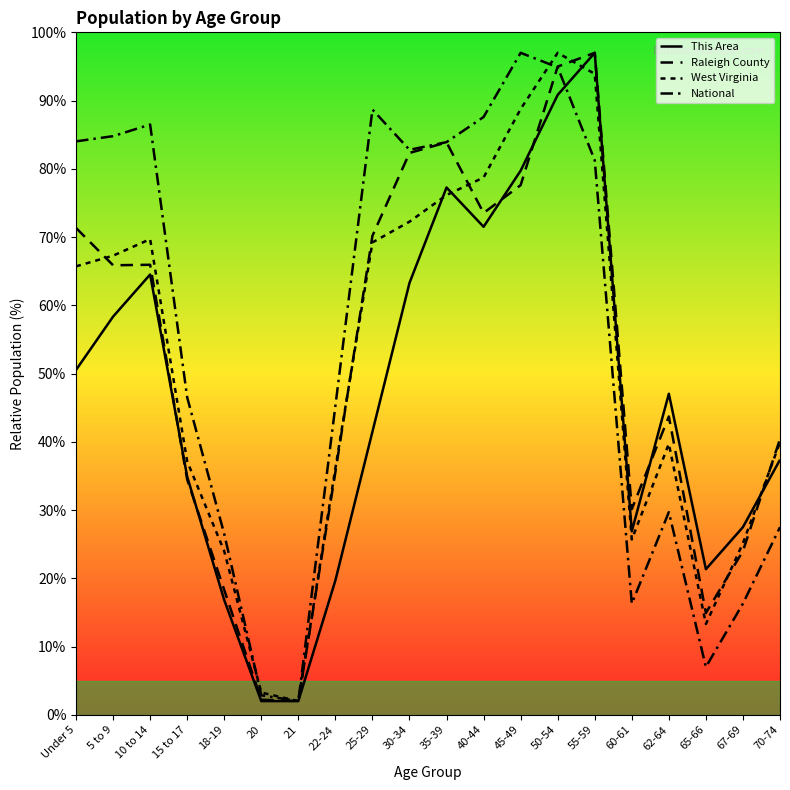

List the labels in order of National value, largest first.

45-49, 50-54, 25-29, 40-44, 10 to 14, 5 to 9, Under 5, 35-39, 30-34, 55-59, 15 to 17, 22-24, 62-64, 70-74, 18-19, 67-69, 60-61, 65-66, 20, 21